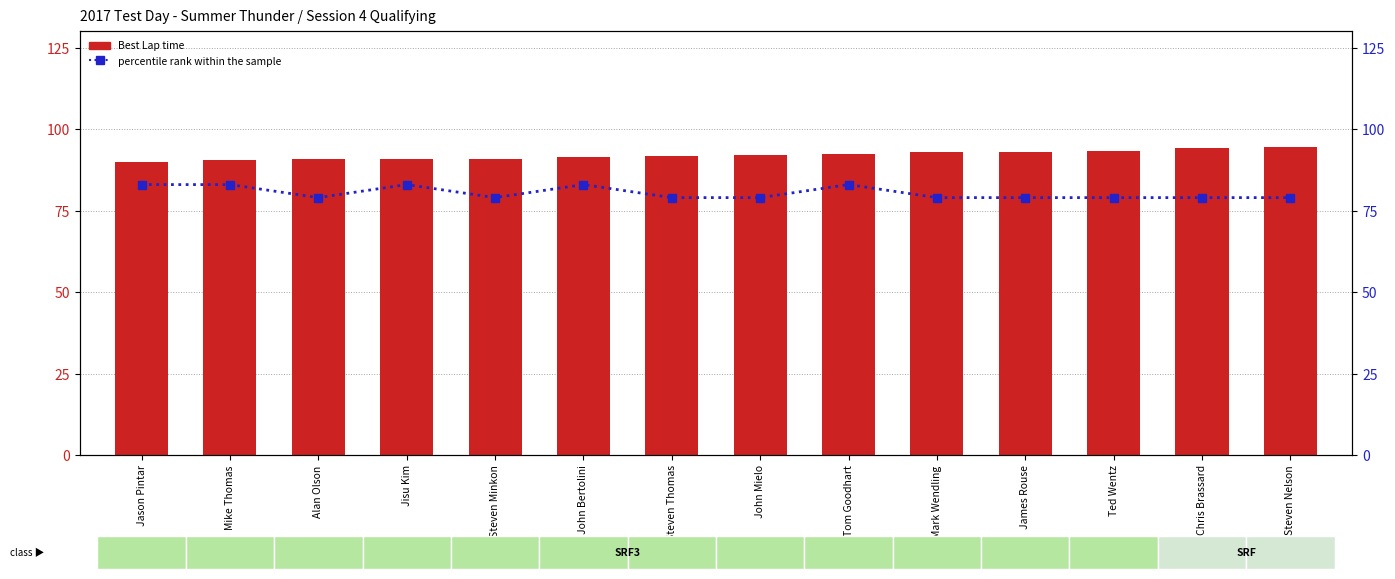

Rank the series by their maximum value, from highest to lowest.

Best Lap time, percentile rank within the sample